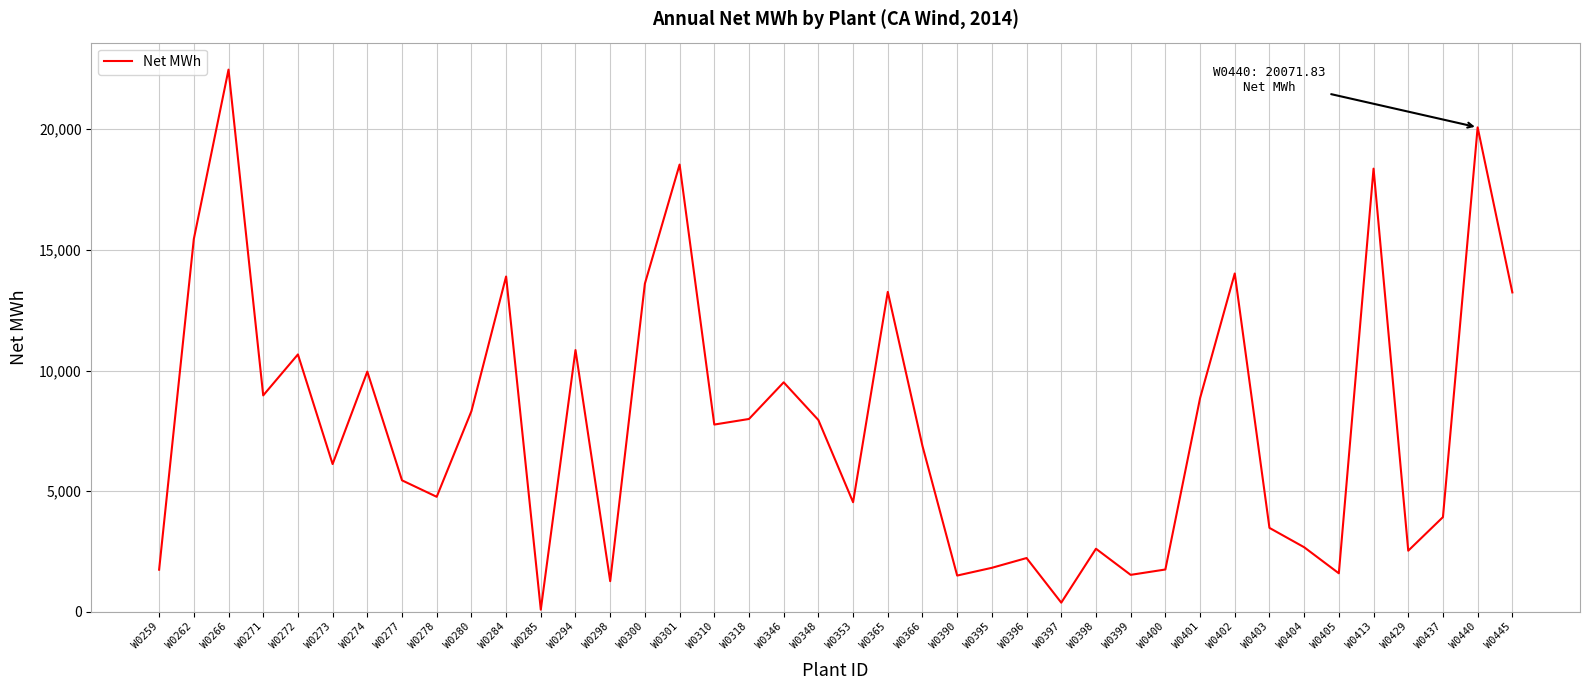

Is it true that the value at W0274 is 2106.6?

False